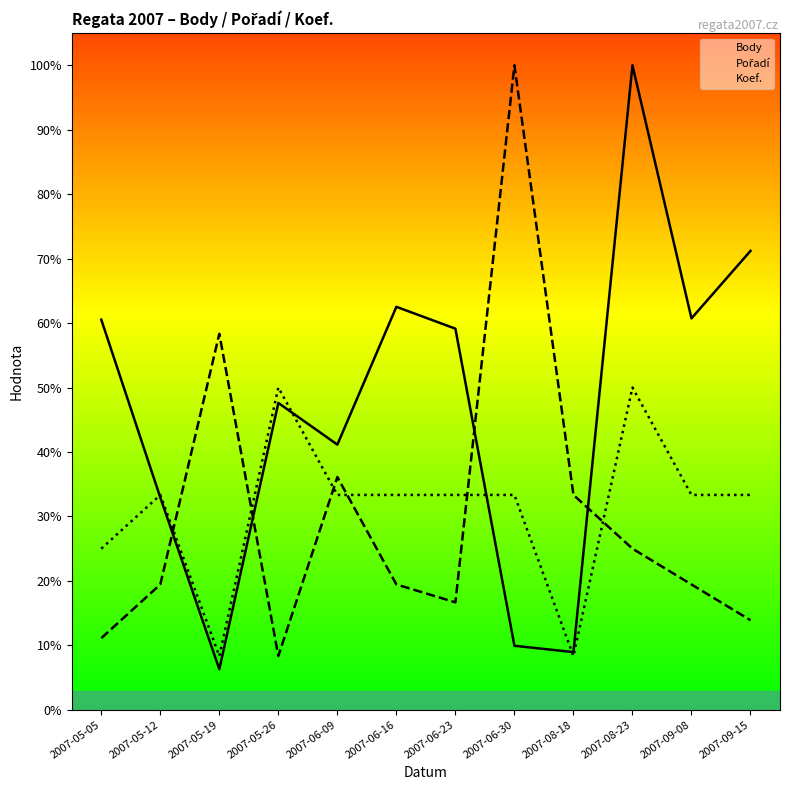

What position from the left is 2007-06-30?

8